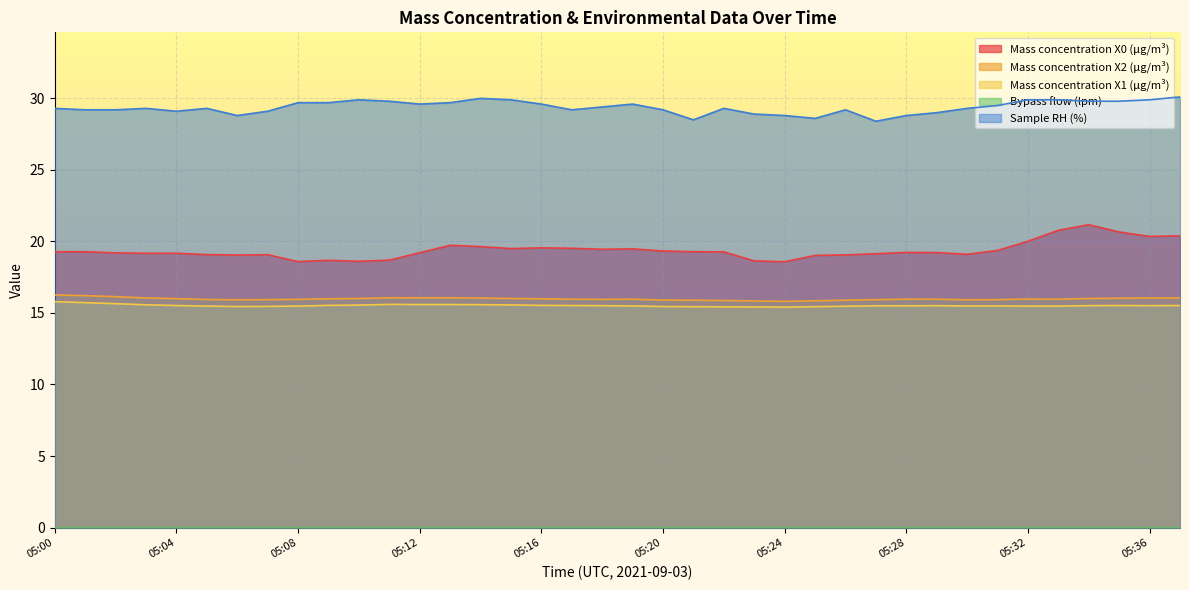

True or false: Mass concentration X1 (μg/m³) has more than 0 points higher than both neighbors.

True